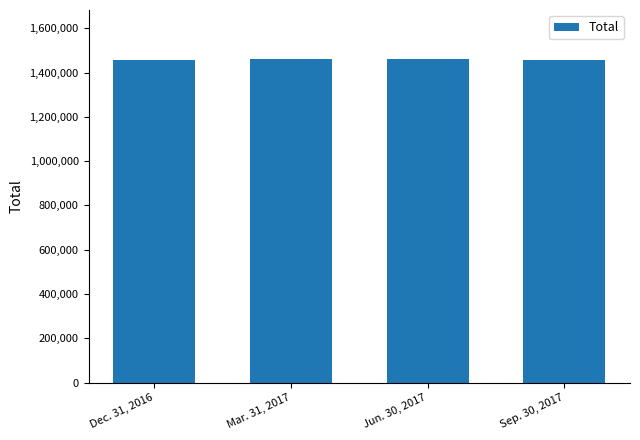

Rank the categories by value from highest to lowest.

Jun. 30, 2017, Mar. 31, 2017, Dec. 31, 2016, Sep. 30, 2017